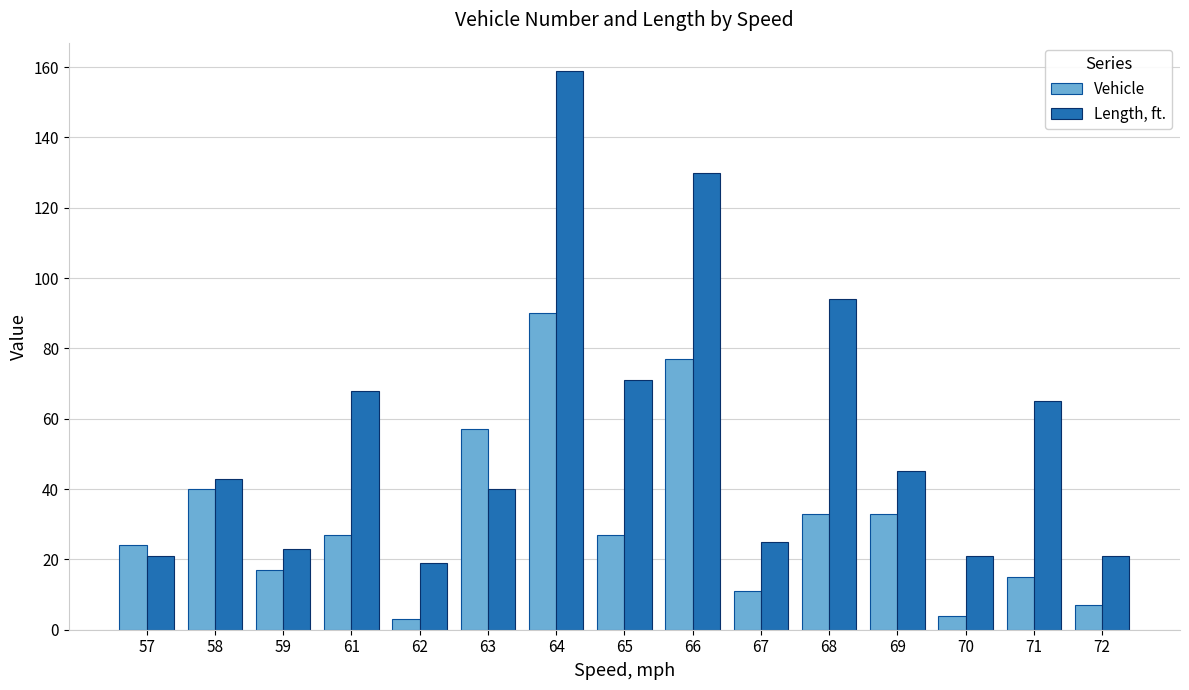

What is the maximum value for Vehicle?

90